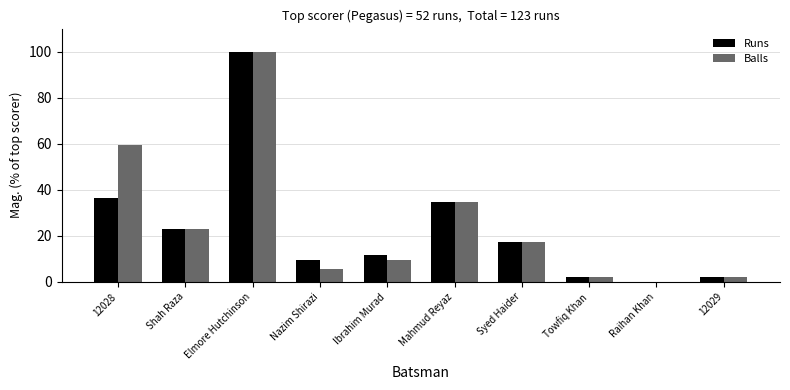

What is the total value across all series at Ibrahim Murad?

21.2